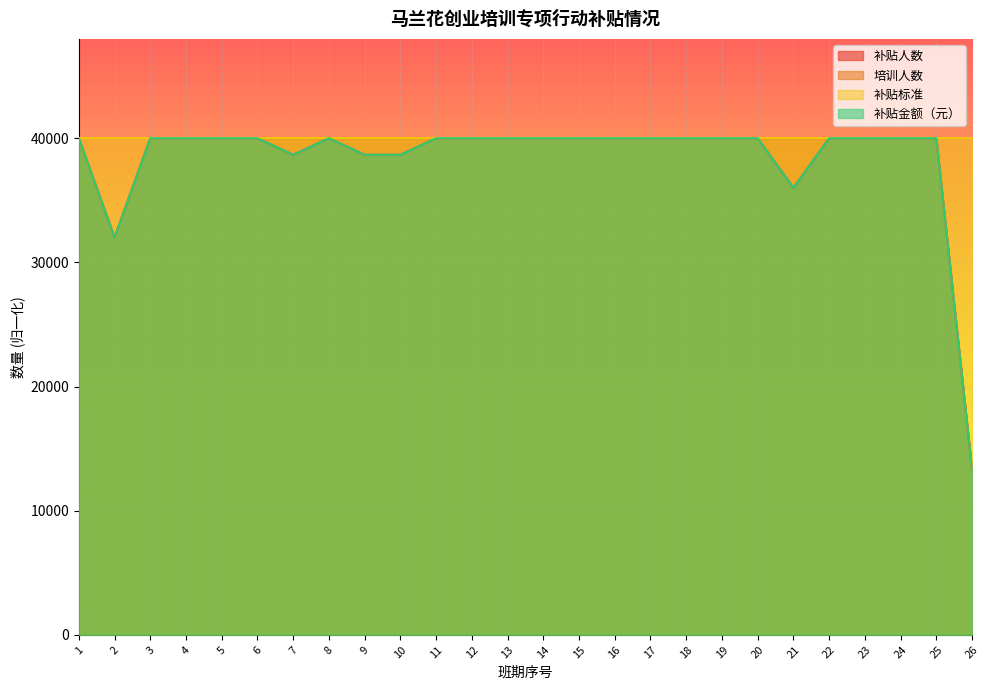

True or false: 补贴金额（元） and 补贴人数 intersect in this chart.

False